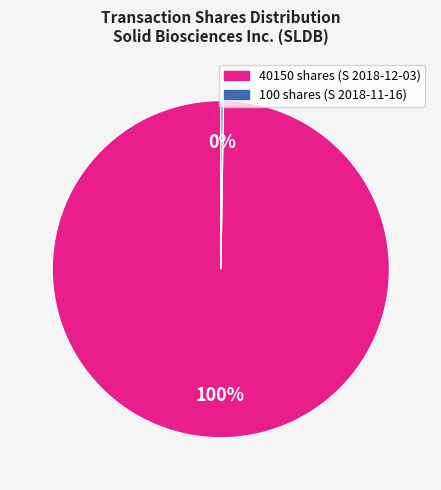

To the nearest percent, what is the average slice percentage?

50%